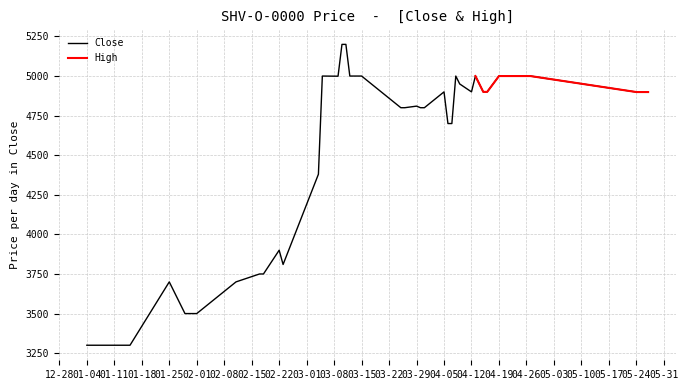

What is the lowest value of the Close series?

3300